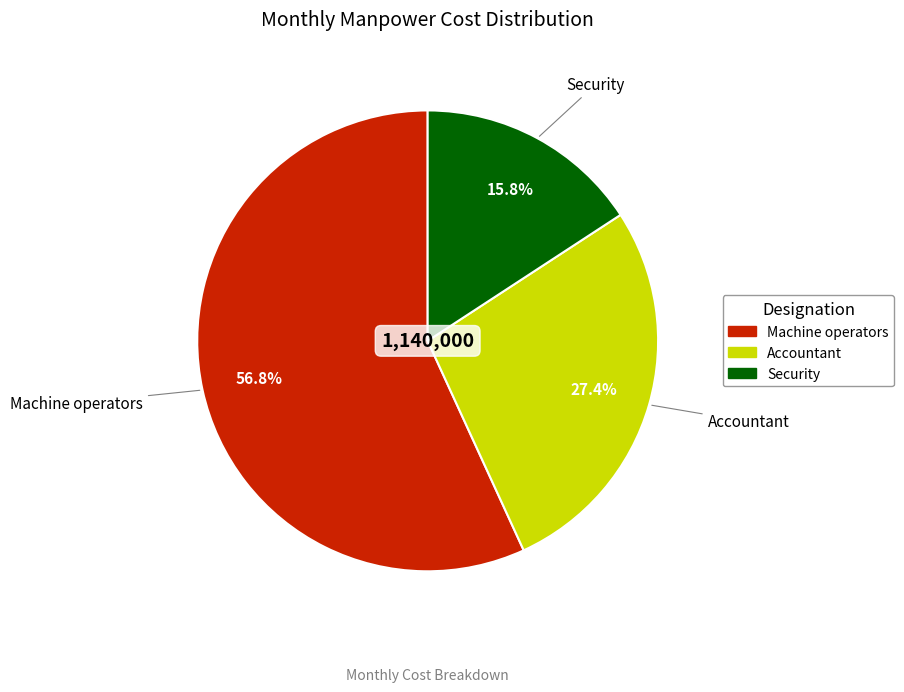

Is it true that Accountant is 27% of the pie?

True